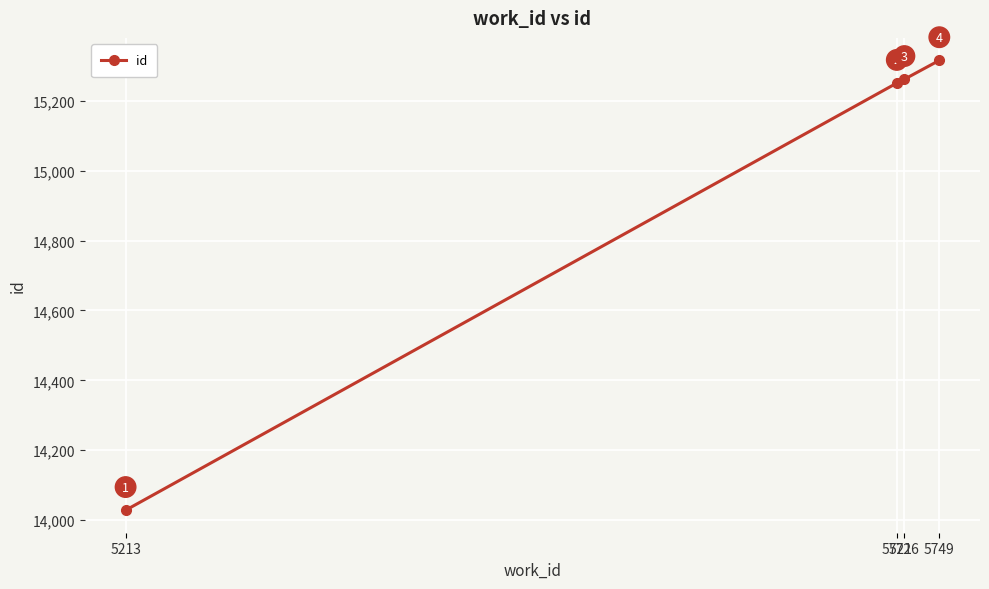

Which has a higher value, 5721 or 5726?

5726